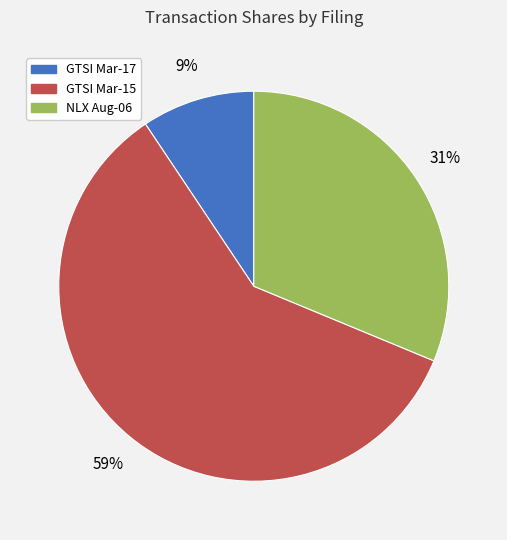

Does any single category account for the majority?

Yes